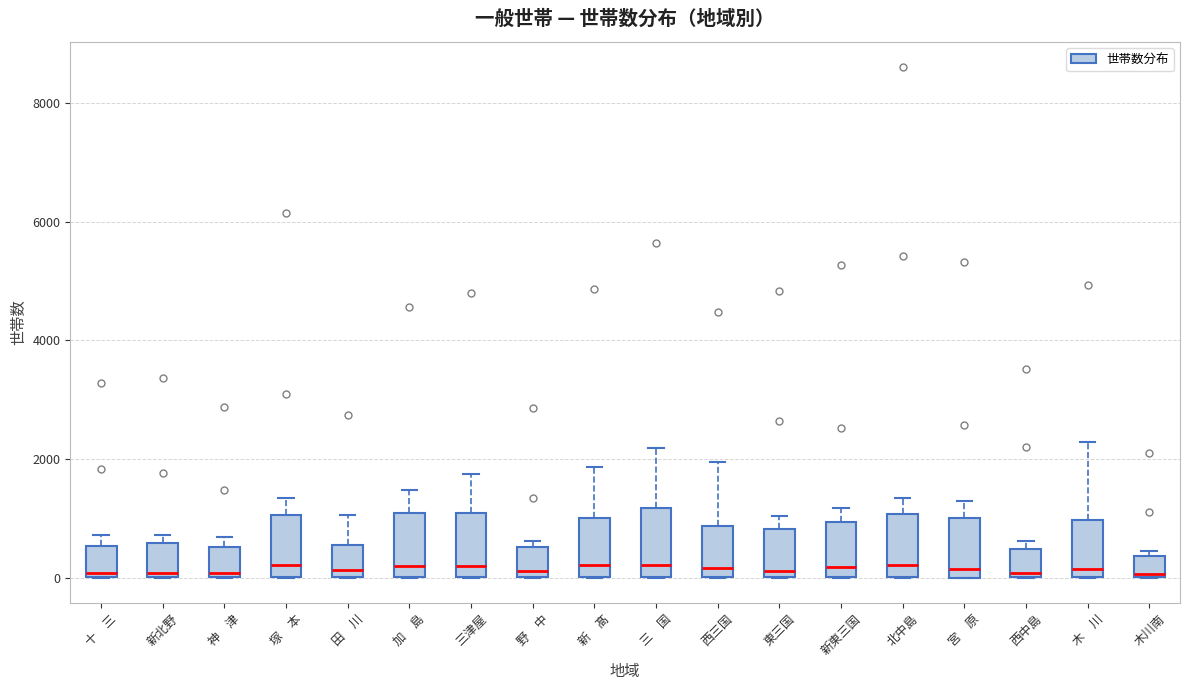

Reading left to right, transcribe this box plot: for each box, give where its median line is, the range the box spans, and where its two whiskers end, as read against the y-axis. The values are not printed on the chart, so give them approximately, as read against the axis.

十 三: median 0 (just above the box's lower edge), box 0 to 600, whiskers 0 to 800
新北野: median 0 (just above the box's lower edge), box 0 to 600, whiskers 0 to 800
神 津: median 0 (just above the box's lower edge), box 0 to 600, whiskers 0 to 600 (just above the box's upper edge)
塚 本: median 200, box 0 to 1000, whiskers 0 to 1400
田 川: median 200, box 0 to 600, whiskers 0 to 1000
加 島: median 200, box 0 to 1000, whiskers 0 to 1400
三津屋: median 200, box 0 to 1000, whiskers 0 to 1800
野 中: median 200, box 0 to 600, whiskers 0 to 600 (just above the box's upper edge)
新 髙: median 200, box 0 to 1000, whiskers 0 to 1800
三 国: median 200, box 0 to 1200, whiskers 0 to 2200
西三国: median 200, box 0 to 800, whiskers 0 to 2000
東三国: median 200, box 0 to 800, whiskers 0 to 1000
新東三国: median 200, box 0 to 1000, whiskers 0 to 1200
北中島: median 200, box 0 to 1000, whiskers 0 to 1400
宮 原: median 200, box 0 to 1000, whiskers 0 to 1200
西中島: median 0 (just above the box's lower edge), box 0 to 400, whiskers 0 to 600
木 川: median 200, box 0 to 1000, whiskers 0 to 2200
木川南: median 0 (just above the box's lower edge), box 0 to 400, whiskers 0 to 400 (just above the box's upper edge)